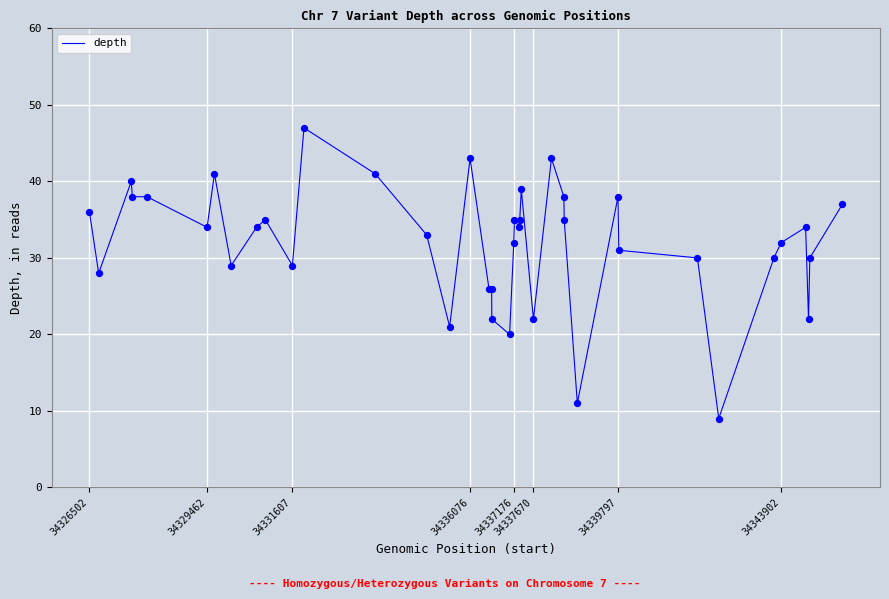

What is the greatest value displayed?

47